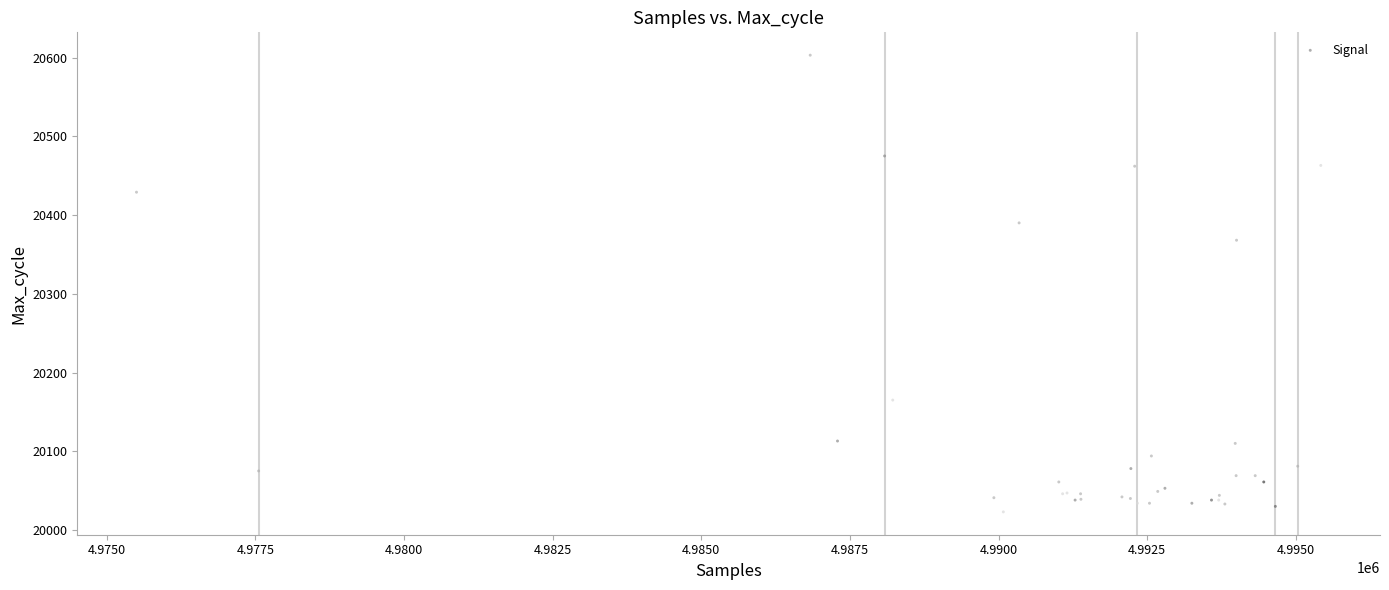

What Y value in the scatter plot is closest to 20313?

20368